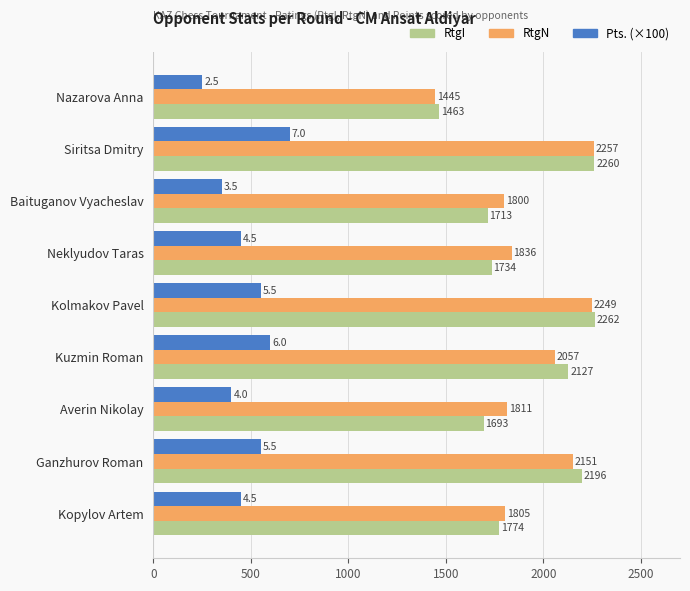

What is the average value of the RtgI series?

1914